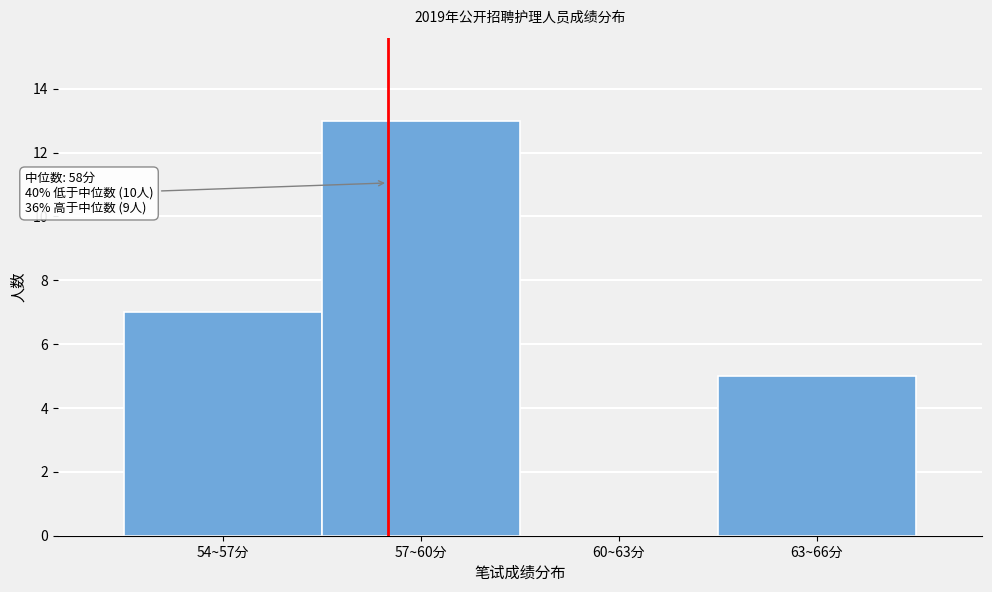

Reading left to right, list all the values displayed in this chart.

54~57分=7	57~60分=13	60~63分=0	63~66分=5